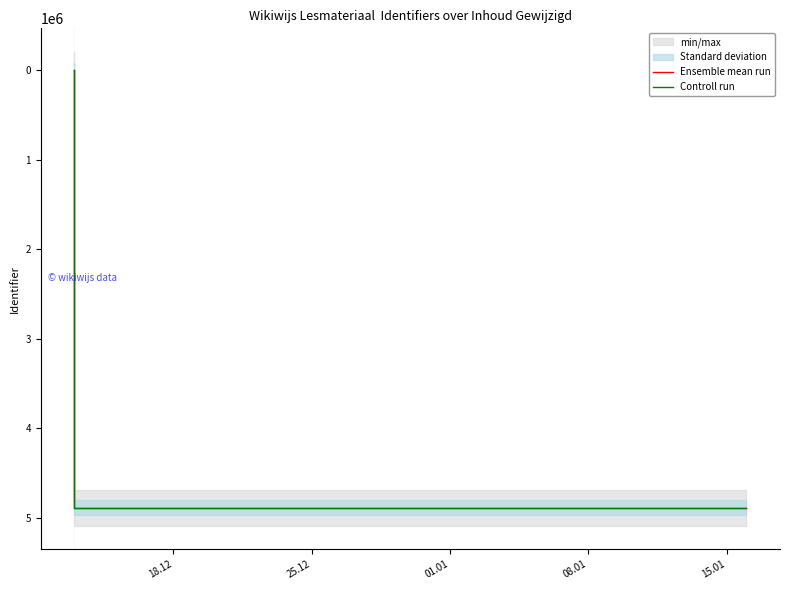

Reading left to right, what are all the values shown in this chart?

Ensemble mean run: 0.0	4886631.0	4886633.0	4886636.0	4886635.0
Controll run: 0.0	4885653.7	4885655.7	4885658.7	4885657.7